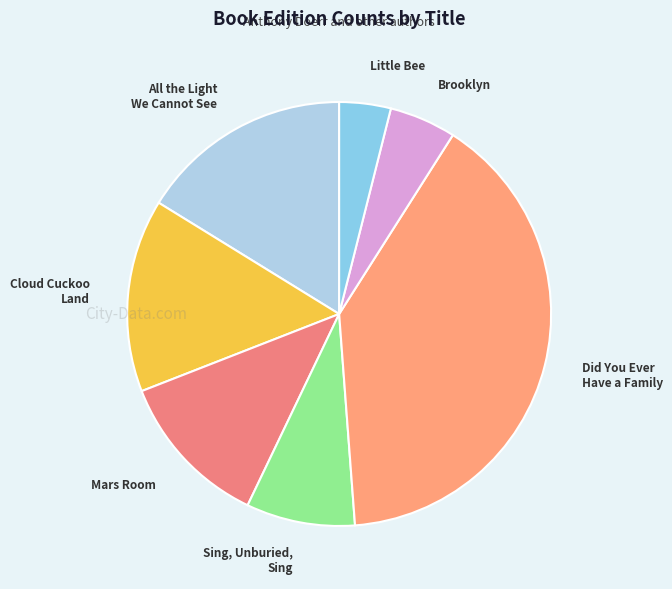

What is the largest slice in the pie chart?

Did You Ever Have a Family